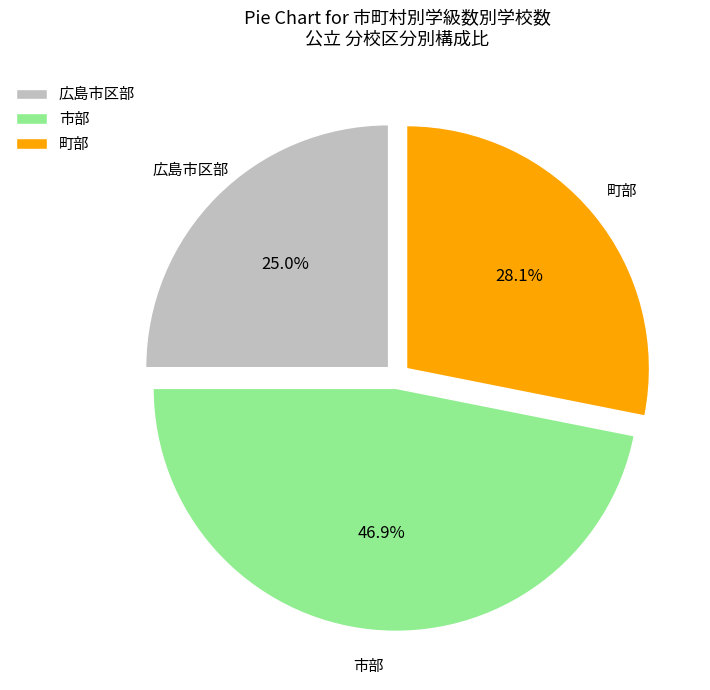

Does any single category account for the majority?

No